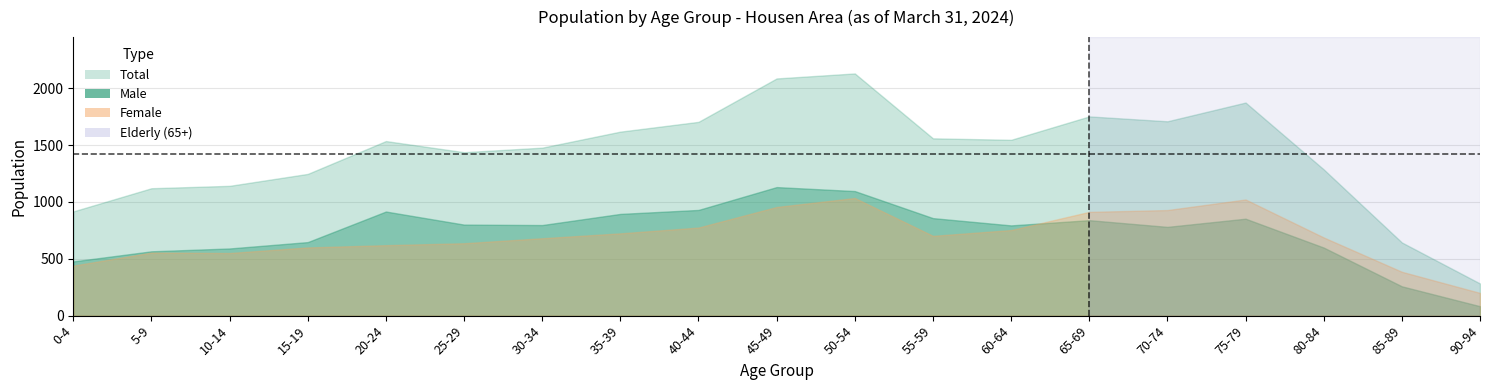

The value of Male at 15-19 is 647. True or false?

True